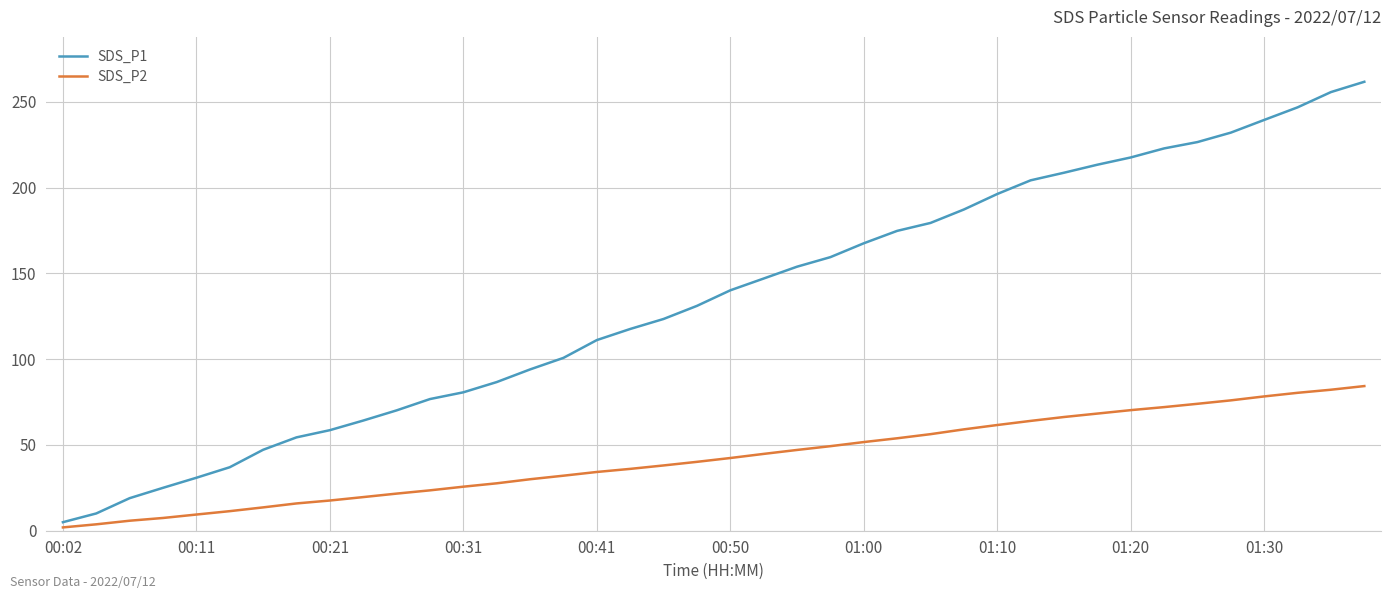

Does the chart have visible grid lines?

Yes